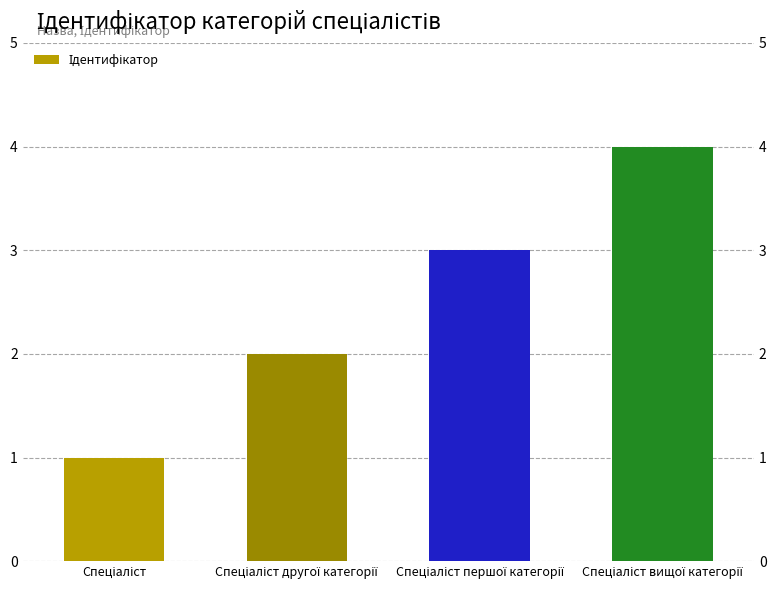

Approximately how many times larger is the value at Спеціаліст вищої категорії compared to Спеціаліст першої категорії?

1.3